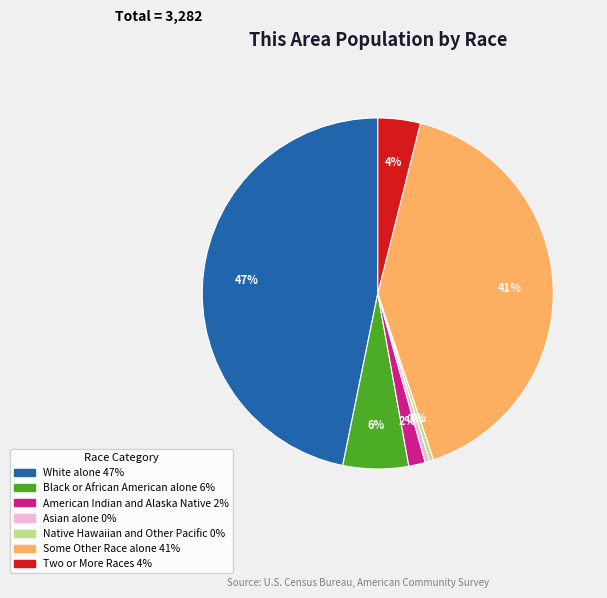

Does Some Other Race alone represent more than half of the total?

No